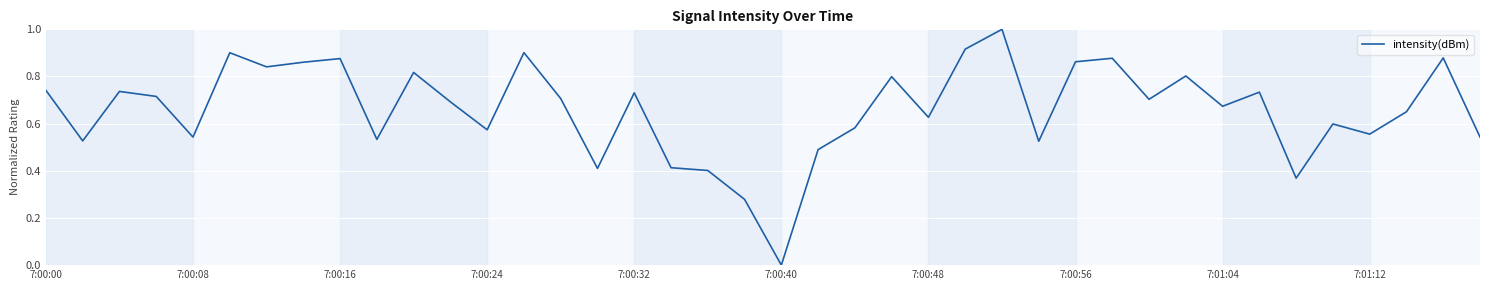

What is the greatest value displayed?

1.0